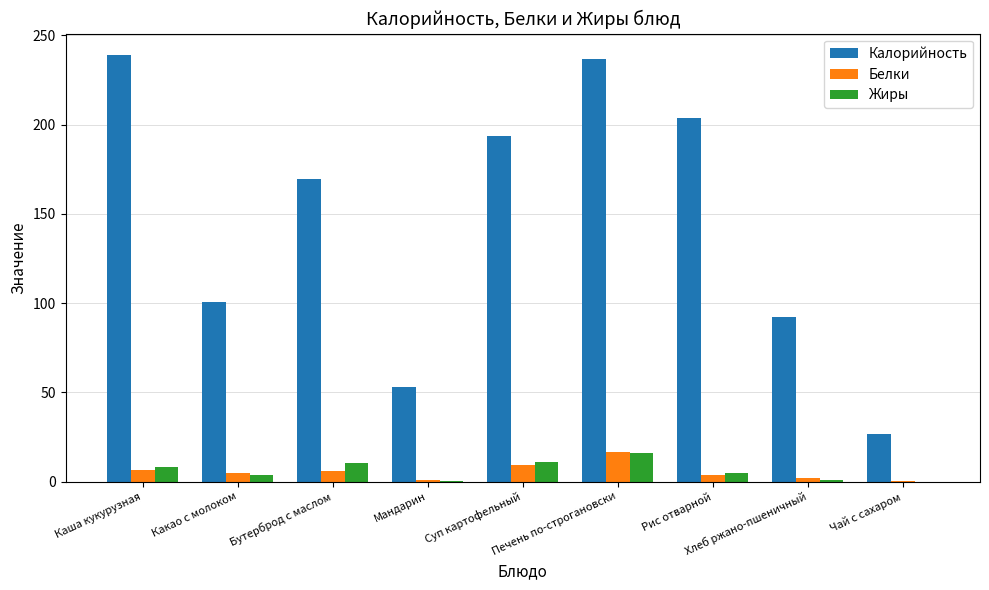

The value of Белки at Рис отварной is 3.7. True or false?

True